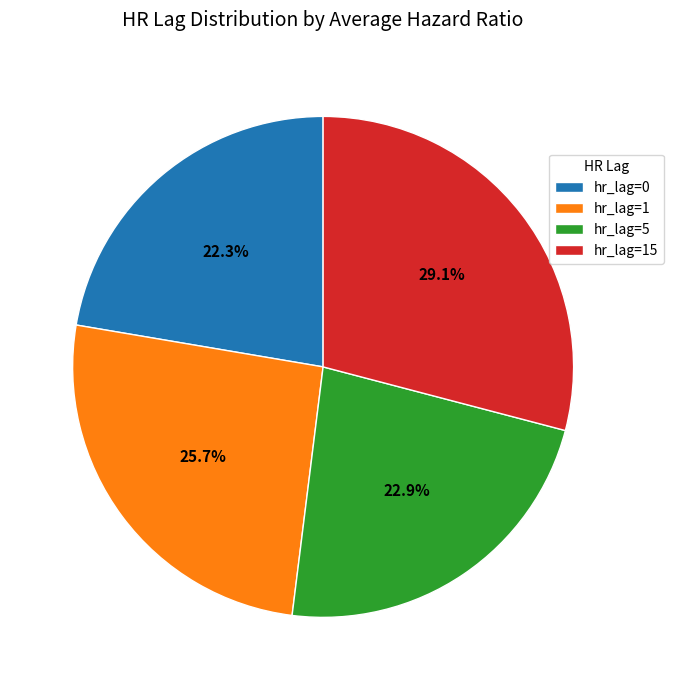

How many segments does this pie chart have?

4